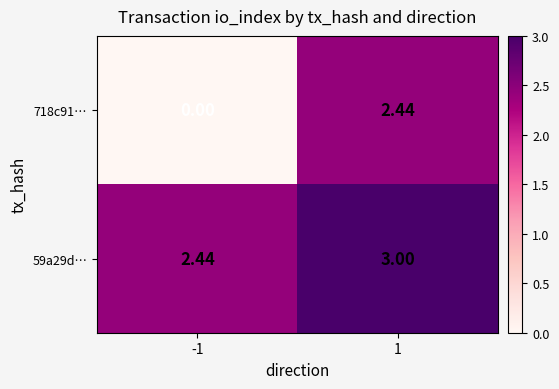

Is the value of 718c91… at -1 greater than the value of 59a29d… at 1?

No